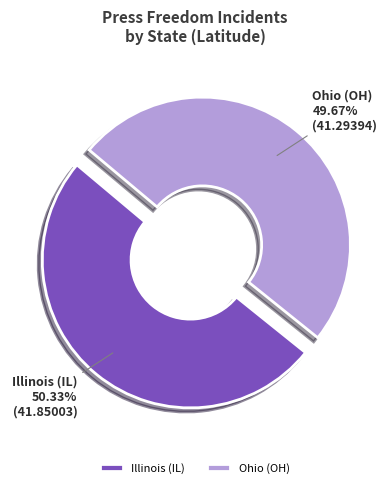

To the nearest percent, what is the average slice percentage?

50%